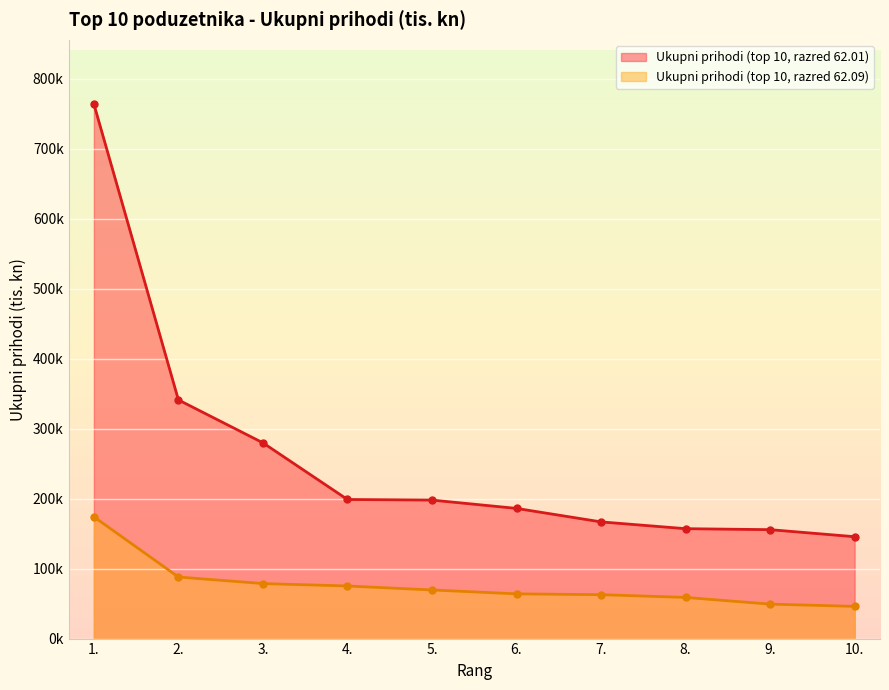

True or false: Ukupni prihodi (top 10, razred 62.01) and Ukupni prihodi (top 10, razred 62.09) intersect in this chart.

False